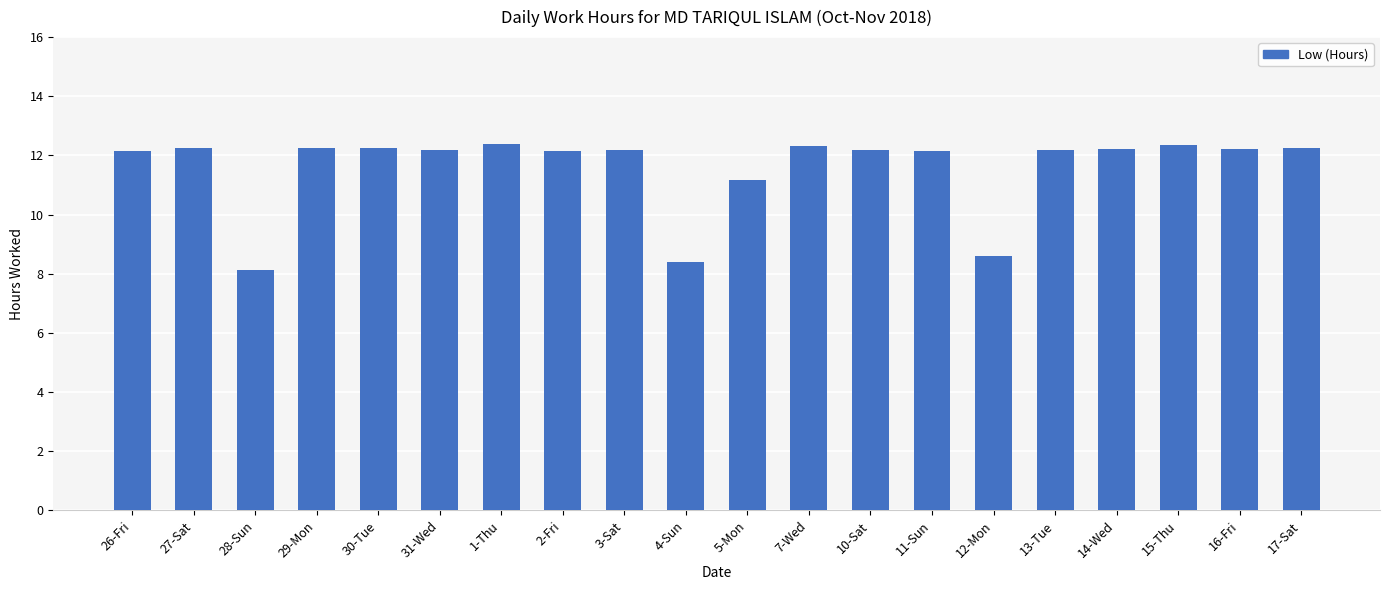

What is the difference between the maximum and minimum values?

4.2